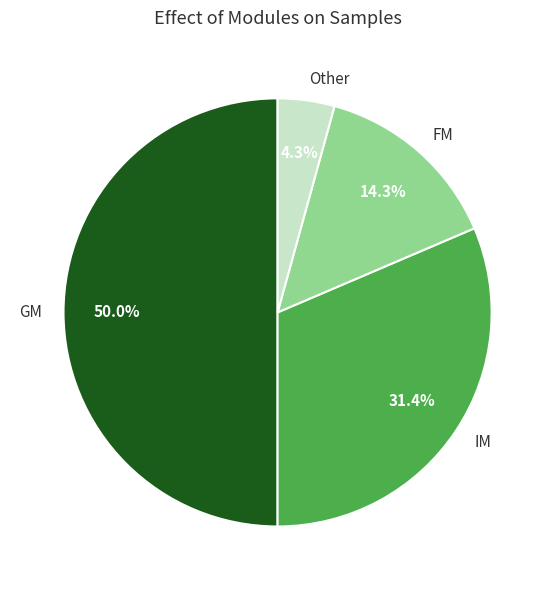

Count the number of slices in the pie.

4